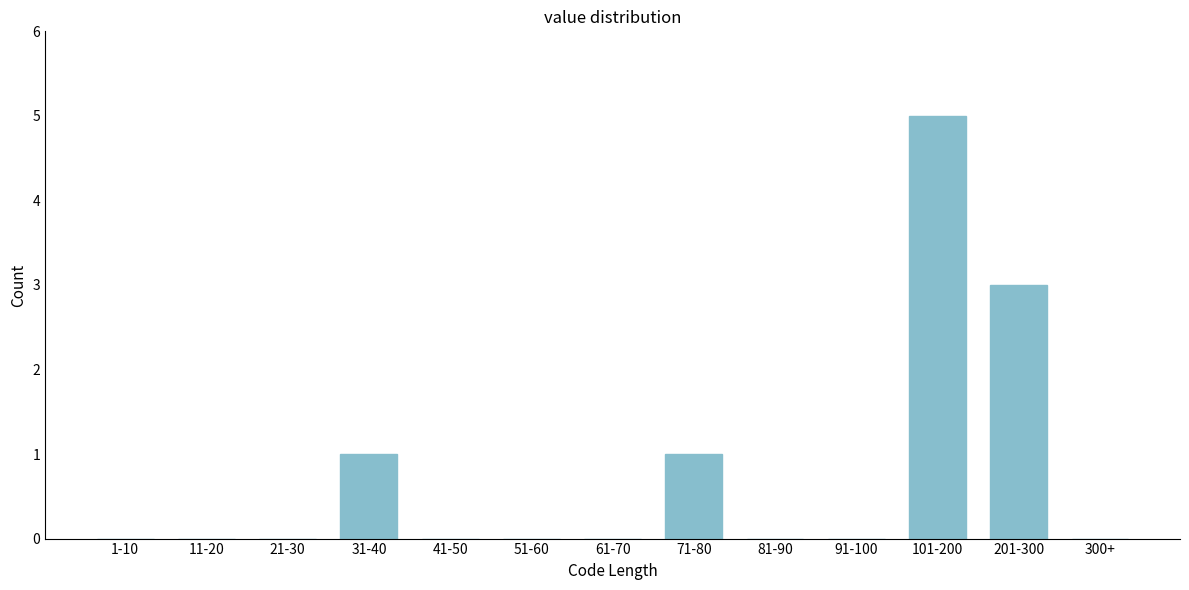

Reading left to right, what are all the values shown in this chart?

1-10=0	11-20=0	21-30=0	31-40=1	41-50=0	51-60=0	61-70=0	71-80=1	81-90=0	91-100=0	101-200=5	201-300=3	300+=0